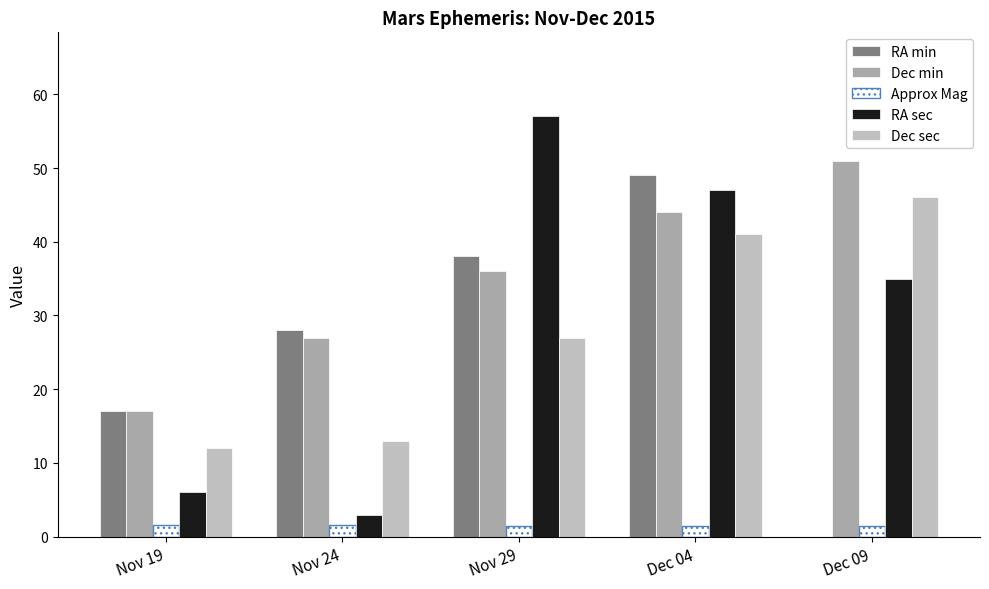

Reading left to right, what are all the values shown in this chart?

RA min: Nov 19=17.0	Nov 24=28.0	Nov 29=38.0	Dec 04=49.0	Dec 09=0.0
Dec min: Nov 19=17.0	Nov 24=27.0	Nov 29=36.0	Dec 04=44.0	Dec 09=51.0
Approx Mag: Nov 19=1.6	Nov 24=1.6	Nov 29=1.5	Dec 04=1.5	Dec 09=1.5
RA sec: Nov 19=6.0	Nov 24=3.0	Nov 29=57.0	Dec 04=47.0	Dec 09=35.0
Dec sec: Nov 19=12.0	Nov 24=13.0	Nov 29=27.0	Dec 04=41.0	Dec 09=46.0